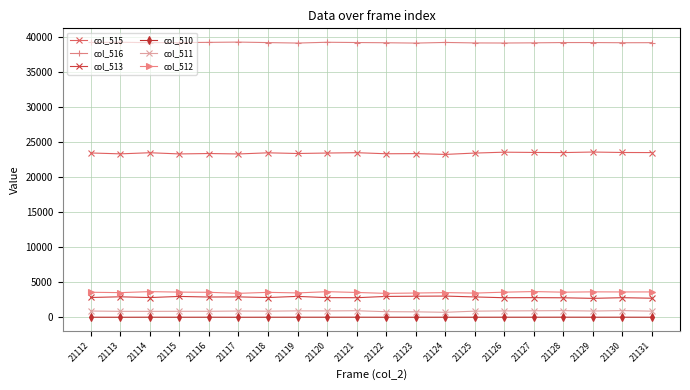

What are all the series names shown in the legend?

col_515, col_516, col_513, col_510, col_511, col_512